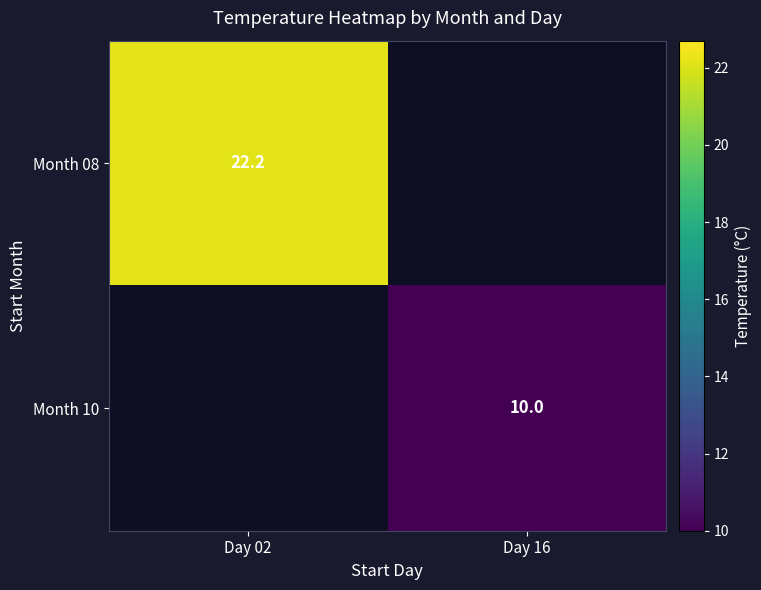

Which has a higher value, Day 16 or Day 02?

Day 02